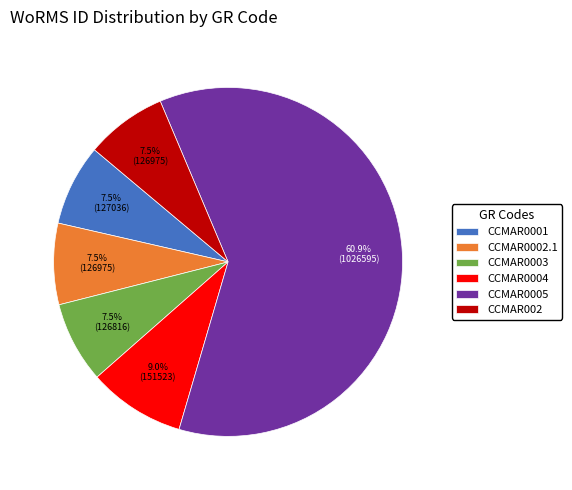

To the nearest percent, what is the difference between the largest and smallest slice percentages?

53%